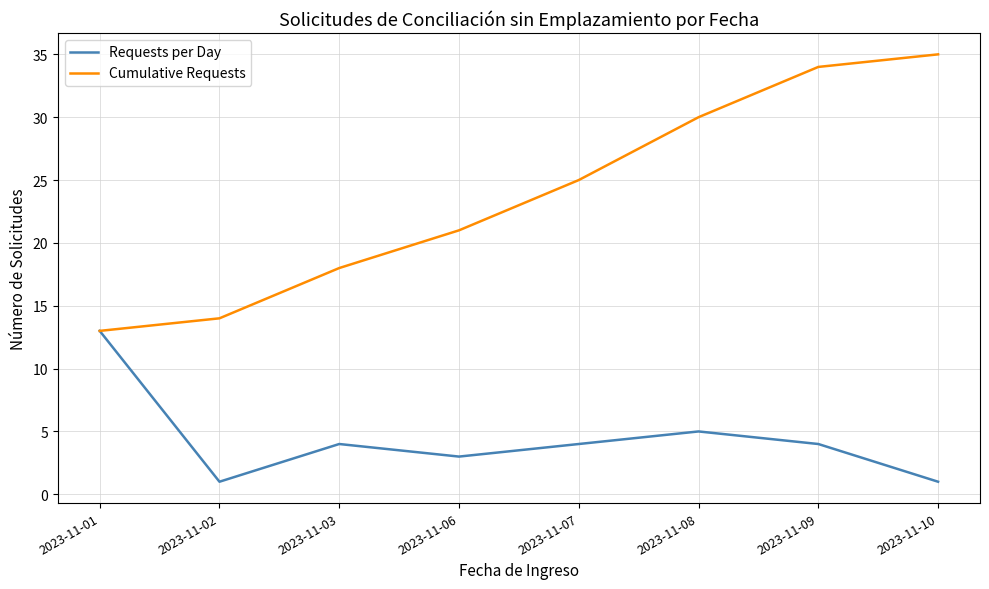

Reading right to left, extract all data points from this chart.

Requests per Day: 1	4	5	4	3	4	1	13
Cumulative Requests: 35	34	30	25	21	18	14	13